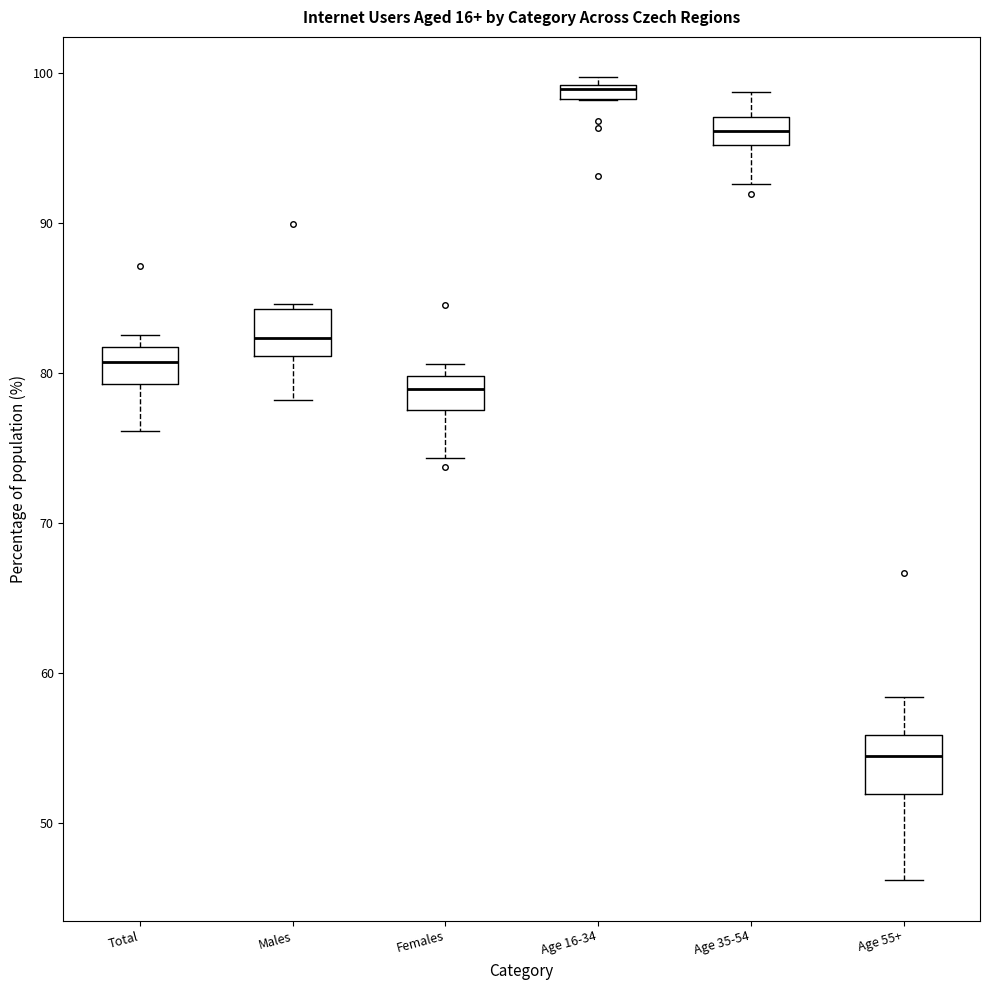

Where does the median line of the box for Total sit on the y-axis? The values are not printed on the chart, so give them approximately, as read against the axis.

81